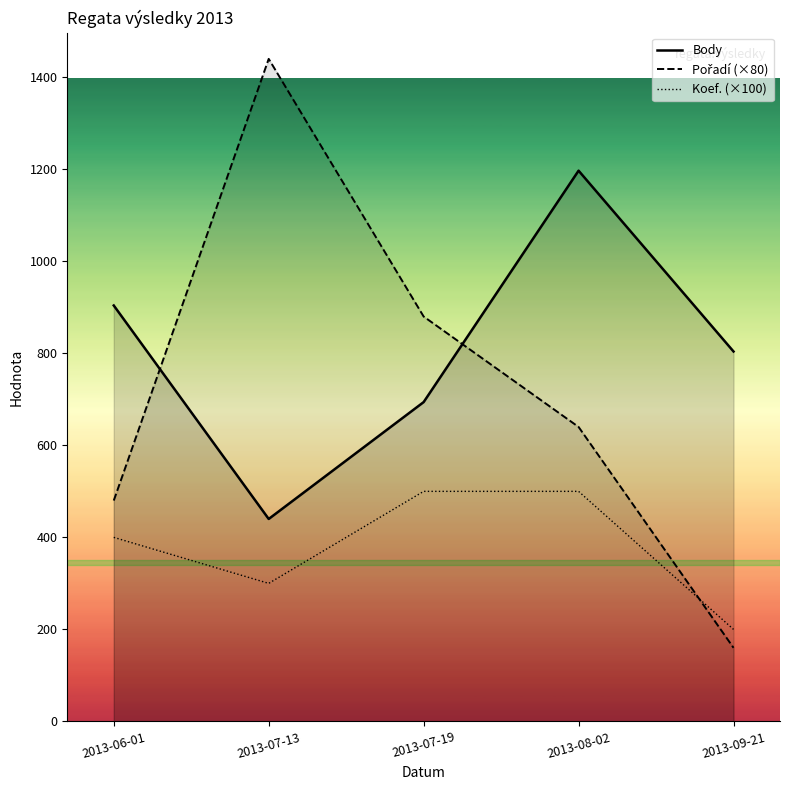

Is this an area chart (filled region under the line)?

No